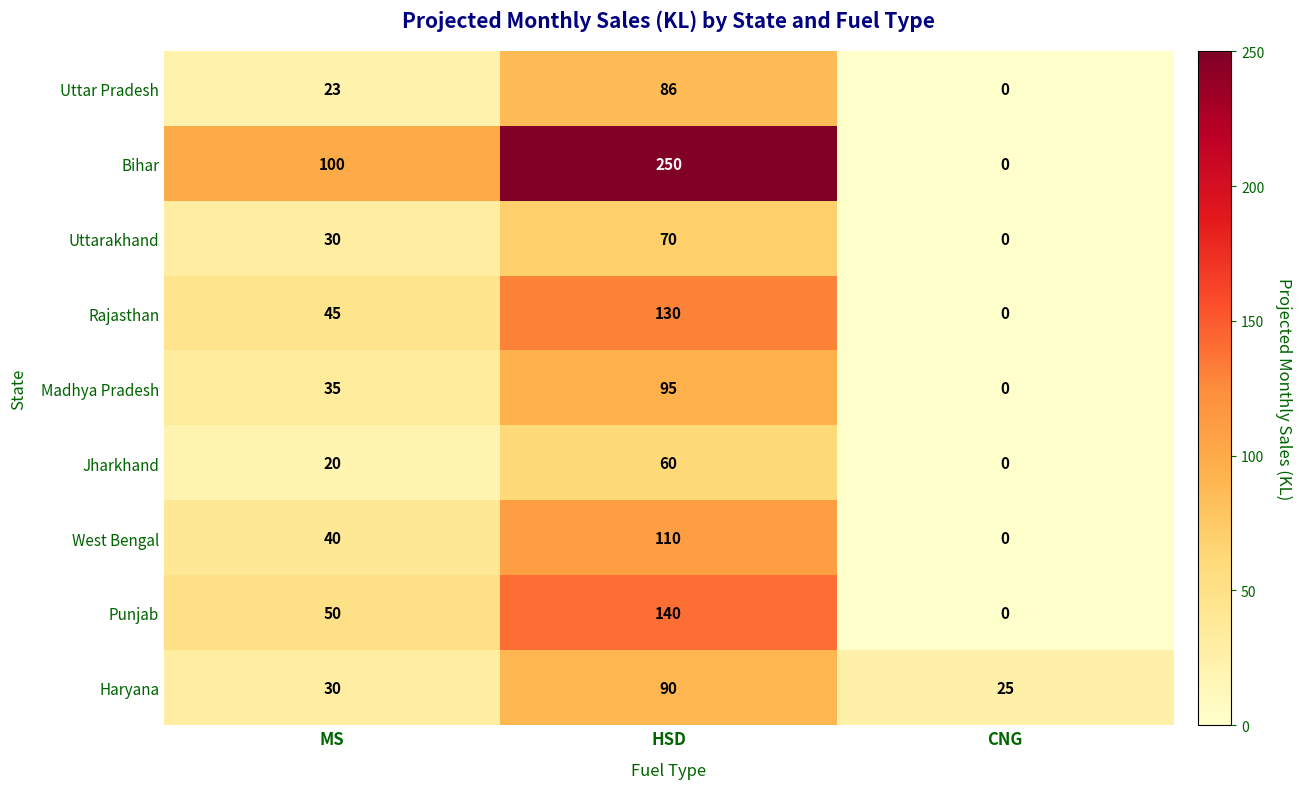

Count the number of data series in this chart.

9